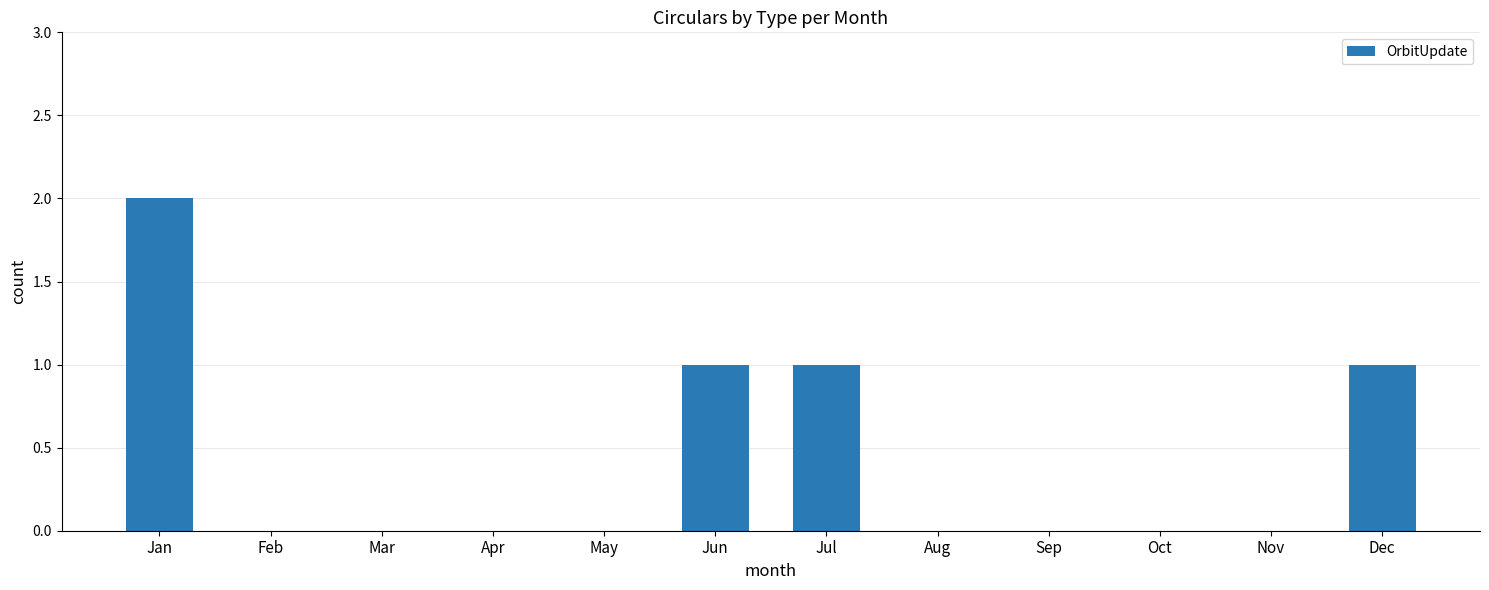

Reading left to right, what are all the values shown in this chart?

2	0	0	0	0	1	1	0	0	0	0	1